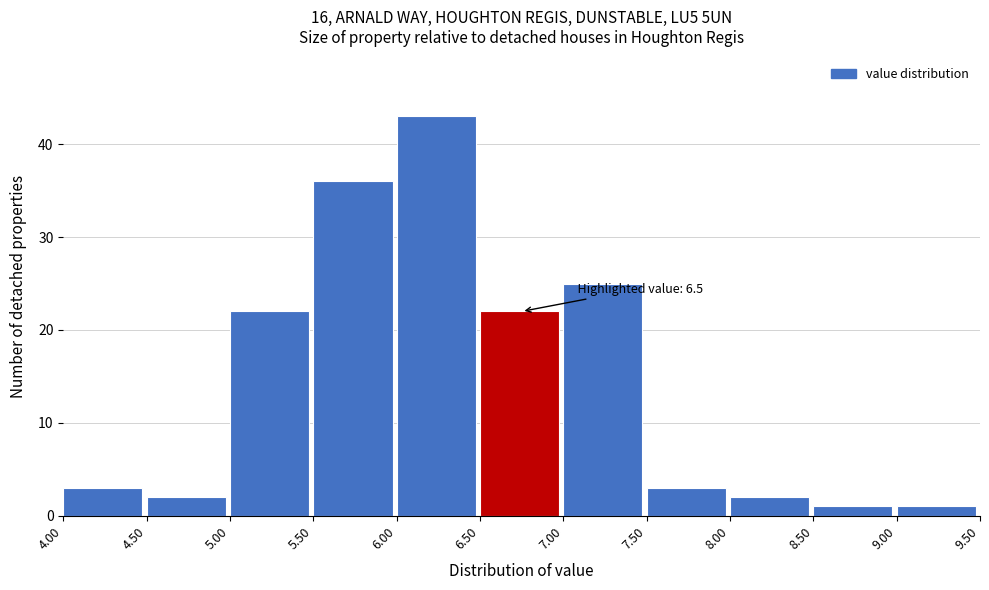

Which range on the x-axis has the tallest bar?

6.00 to 6.50